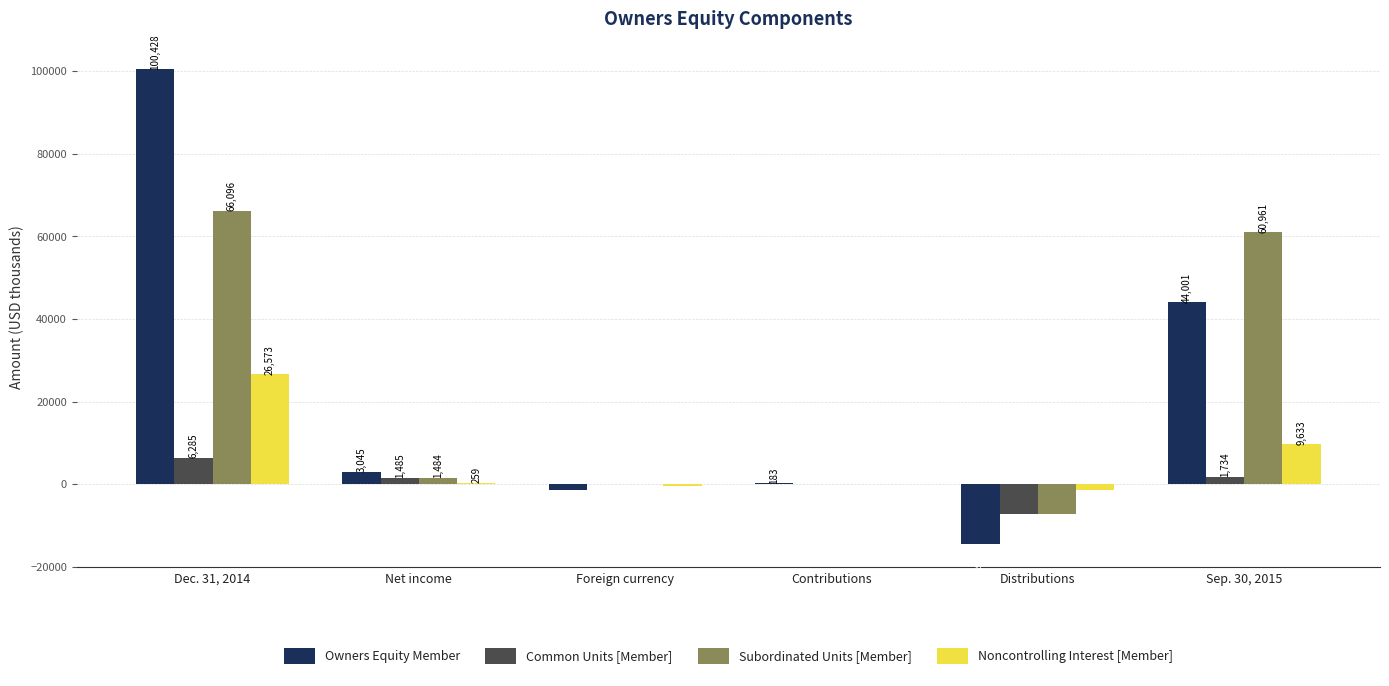

True or false: Subordinated Units [Member] has a value of -7209 at Distributions.

True